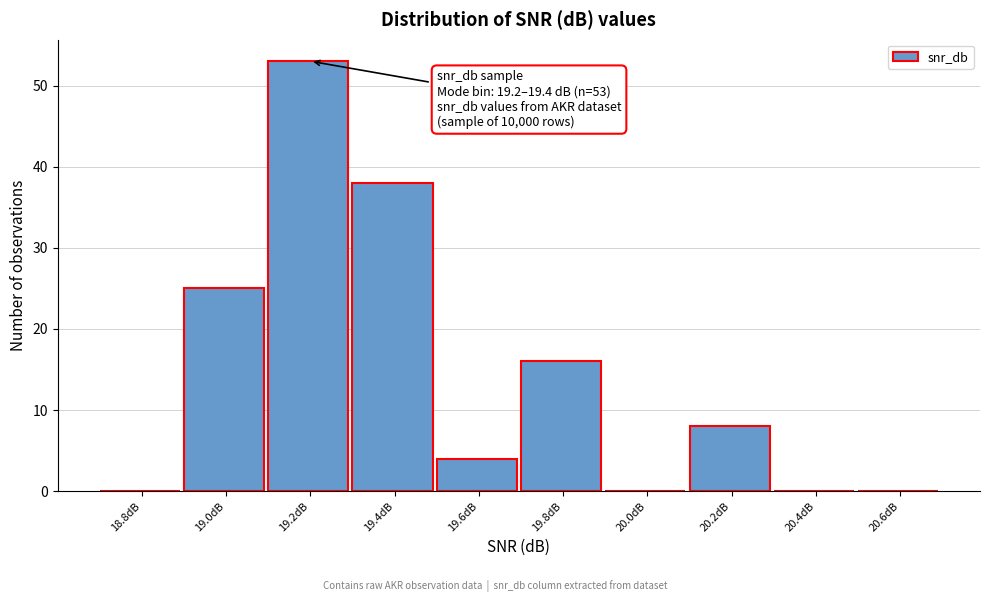

Reading right to left, transcribe all the data shown in this chart.

20.6dB=0	20.4dB=0	20.2dB=8	20.0dB=0	19.8dB=16	19.6dB=4	19.4dB=38	19.2dB=53	19.0dB=25	18.8dB=0